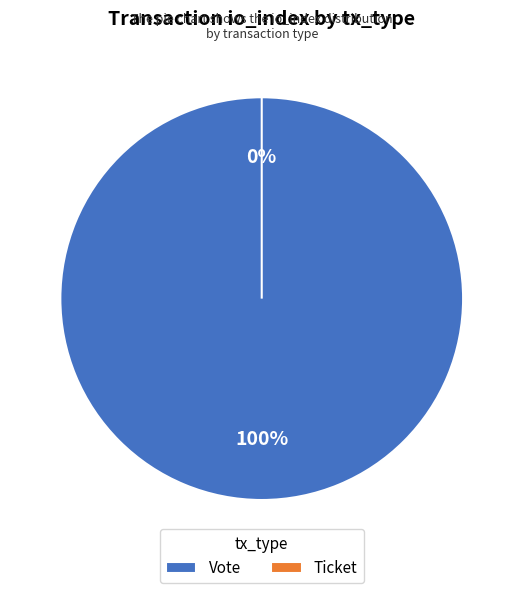

The Ticket slice represents 7% of the pie. True or false?

False